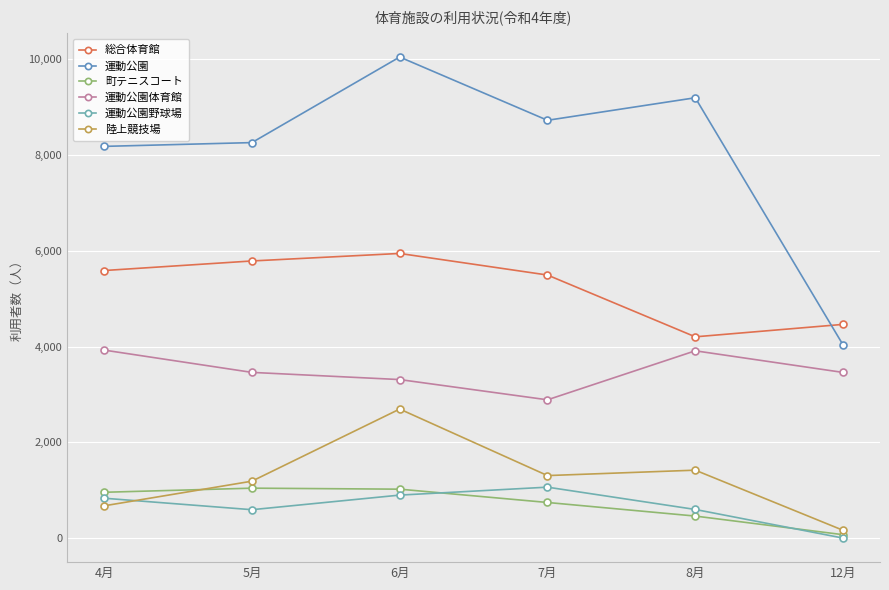

What is the sum of all 運動公園野球場 values?

3986